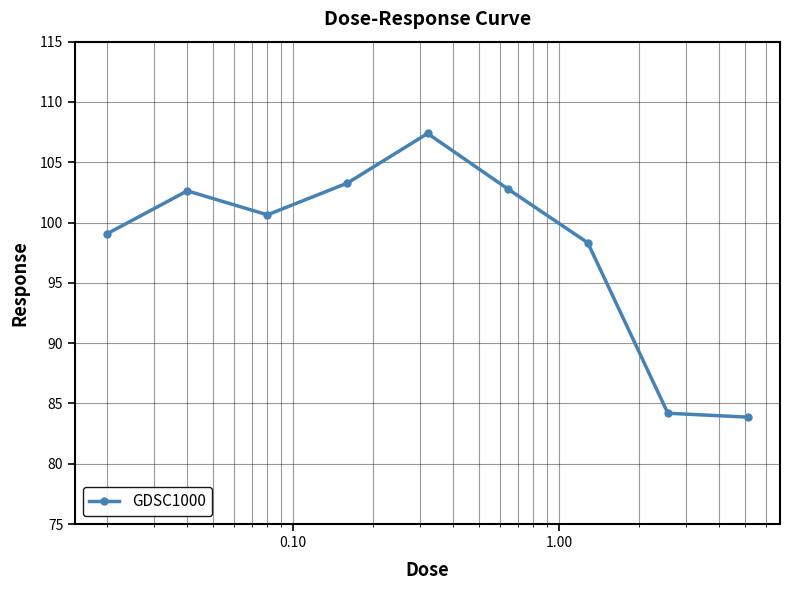

How many lines are shown in the chart?

1